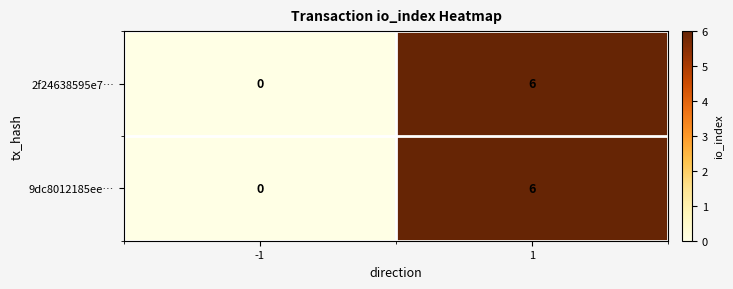

What is the sum of all 9dc8012185ee… values?

6